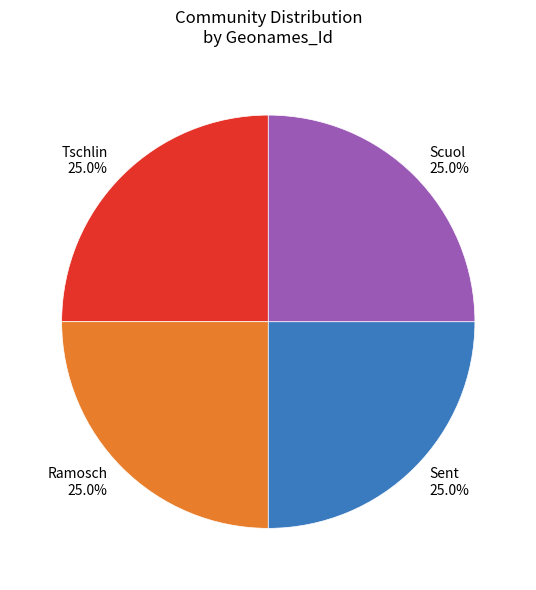

What is the ratio of the value at Sent to the value at Ramosch?

1.0